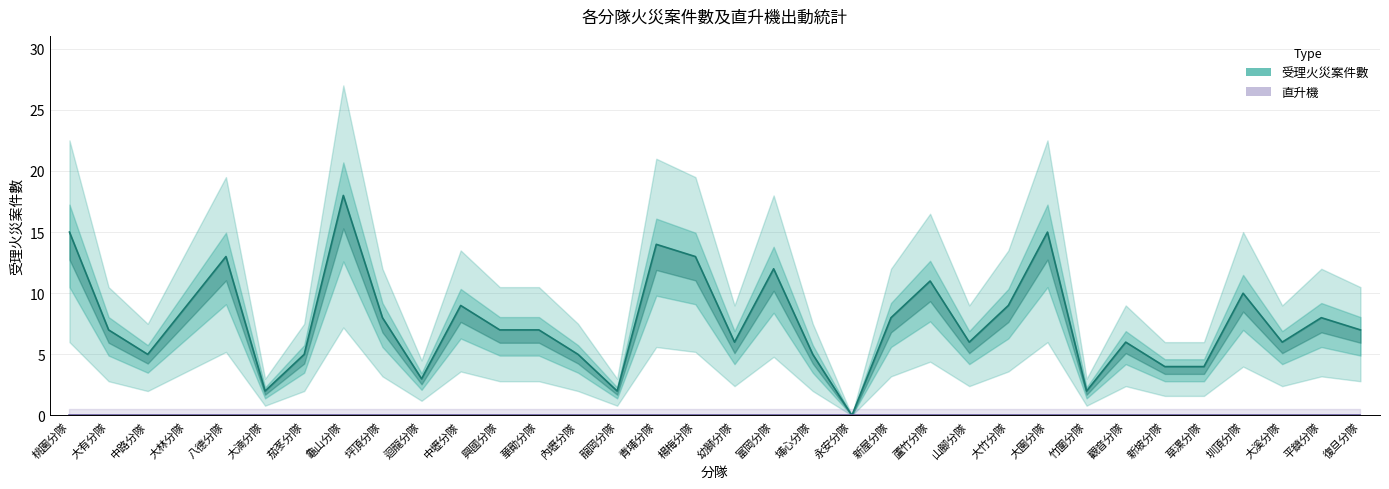

What is the label of the 22nd point from the right?

華勛分隊